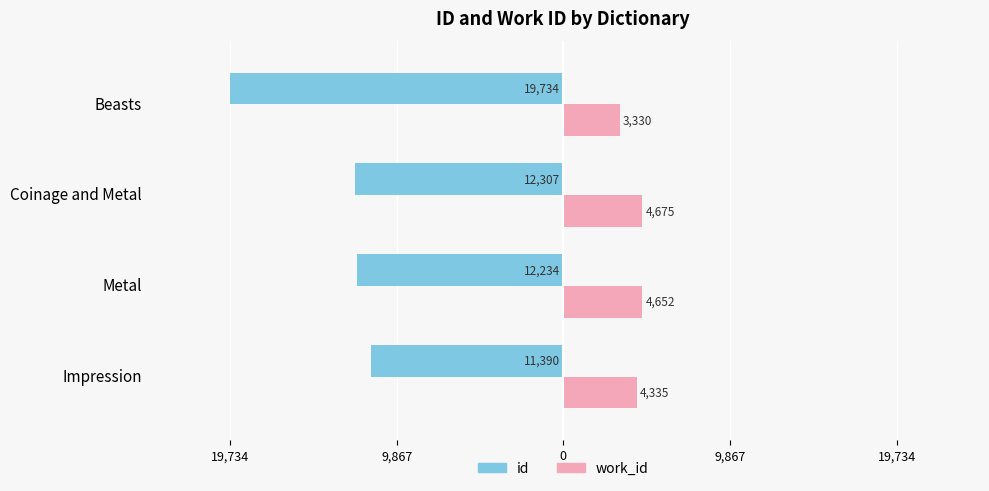

What are all the series names shown in the legend?

id, work_id